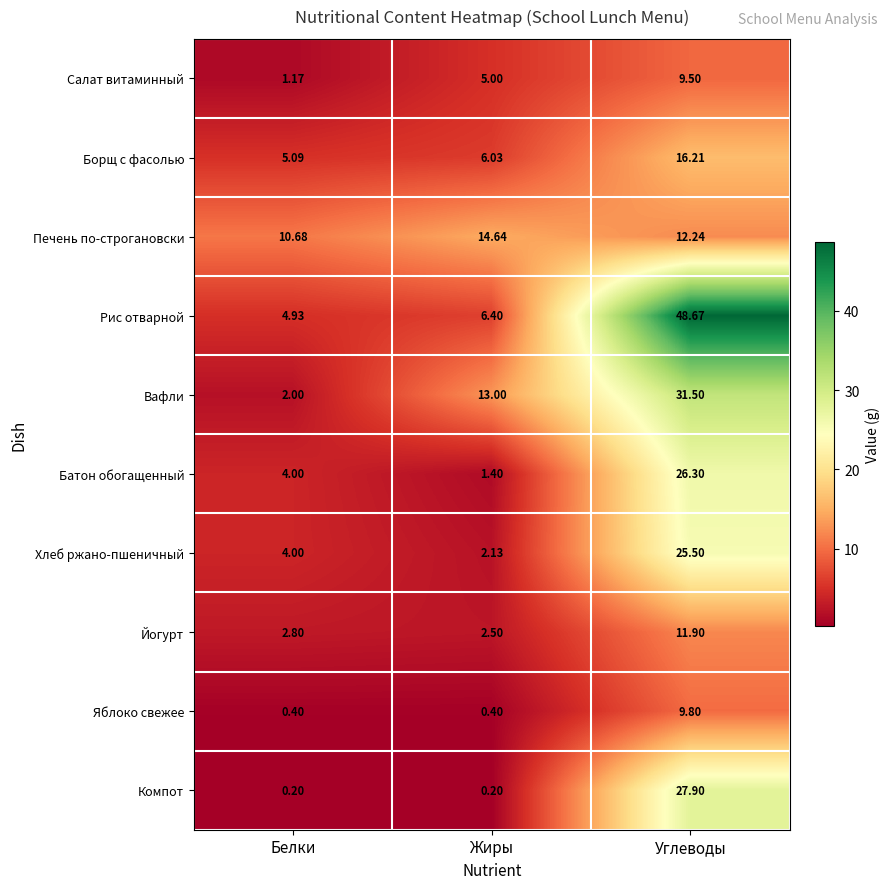

What is the spread (max minus min) of values at Углеводы?

39.2